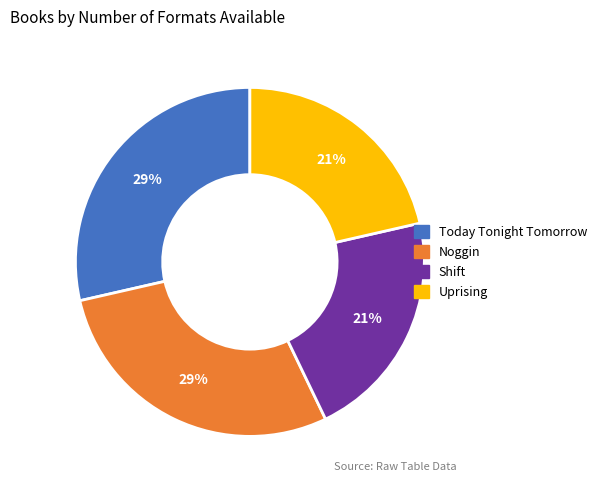

Between Noggin and Shift, which is larger?

Noggin